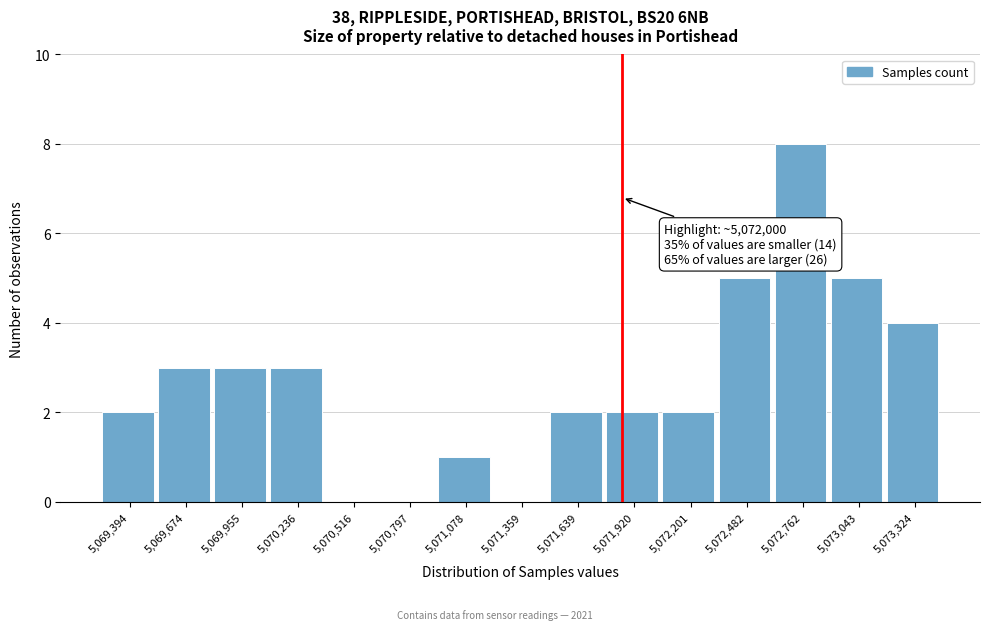

Reading left to right, list all the values displayed in this chart.

5,069,394=2	5,069,674=3	5,069,955=3	5,070,236=3	5,070,516=0	5,070,797=0	5,071,078=1	5,071,359=0	5,071,639=2	5,071,920=2	5,072,201=2	5,072,482=5	5,072,762=8	5,073,043=5	5,073,324=4